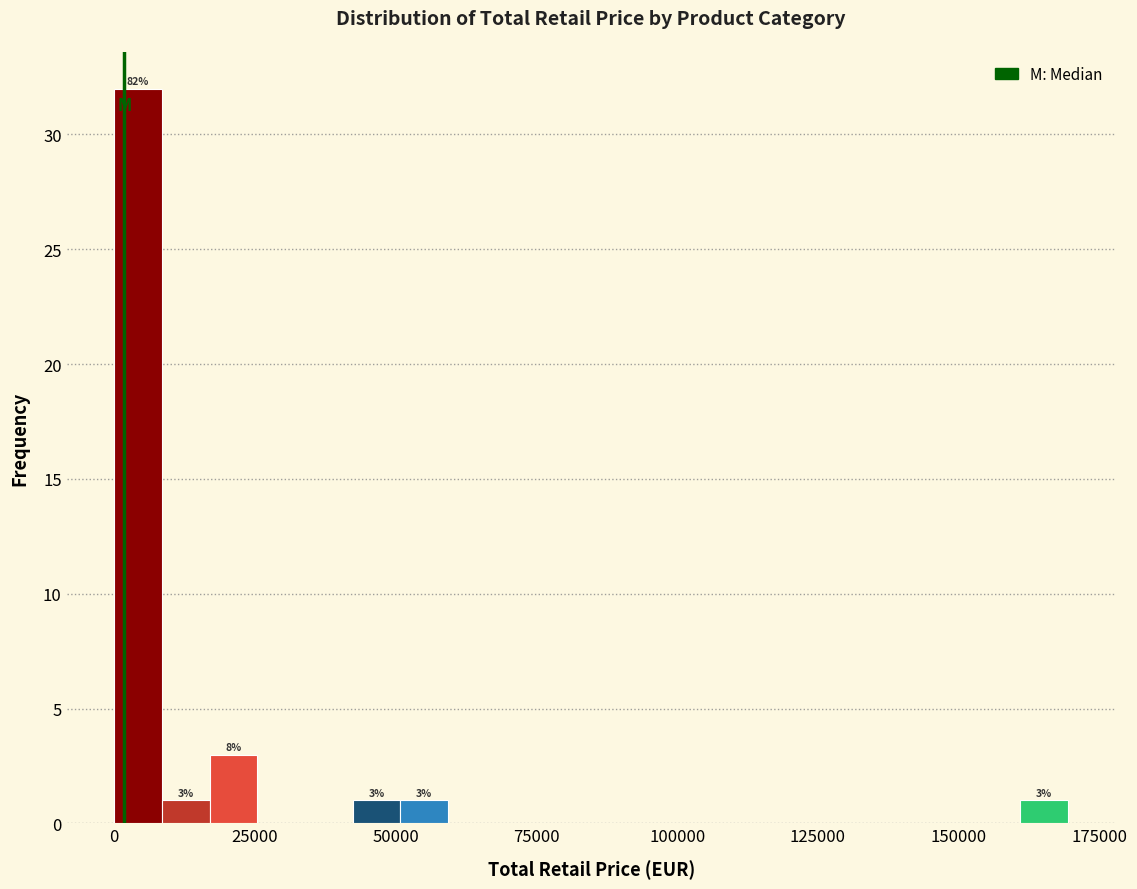

Read against the x-axis, roughly where is the centre of the tallest bar?

5000